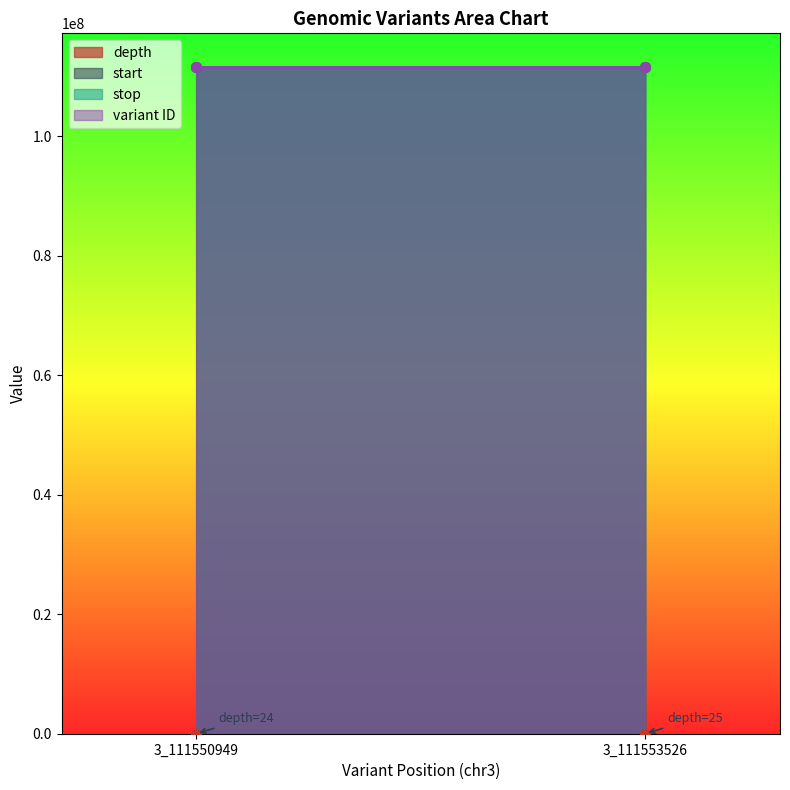

What is the difference between the stop values at 3_111550949 and 3_111553526?

2577